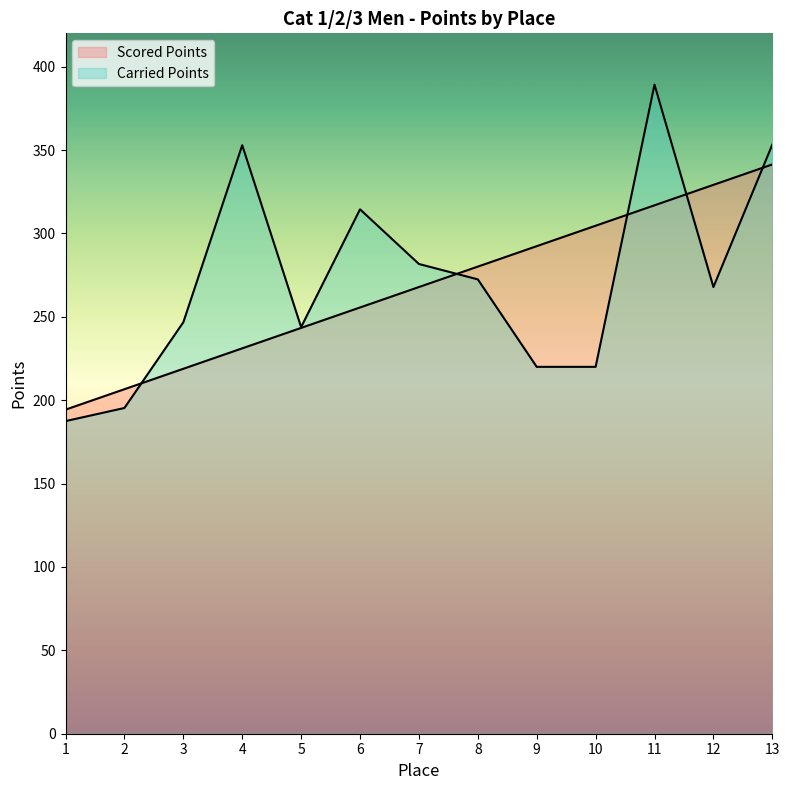

Rank the series at 5 from lowest to highest value.

Scored Points, Carried Points